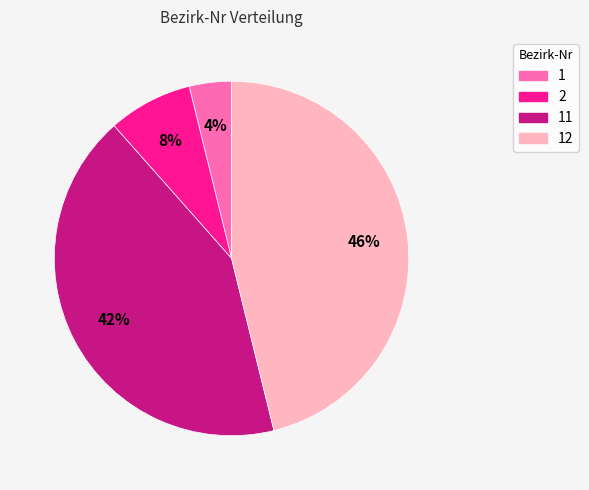

To the nearest percent, what is the average slice percentage?

25%